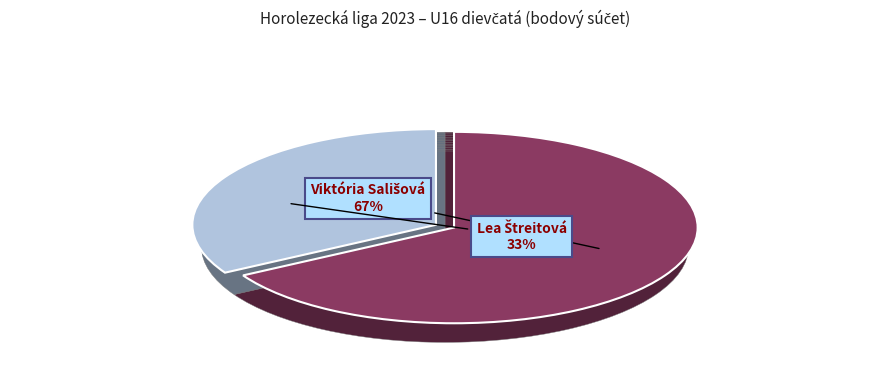

To the nearest percent, what percentage of the pie is Viktória Sališová?

67%